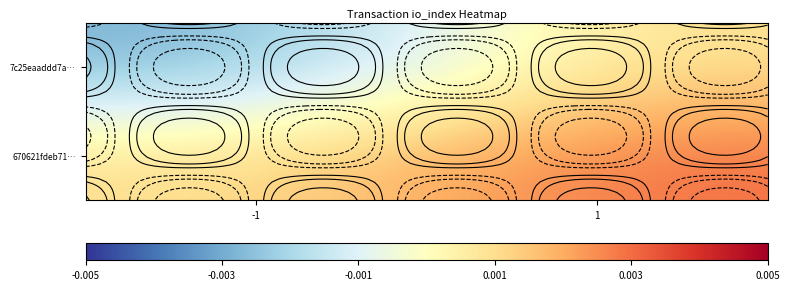

At which label does 670621fdeb71… reach its minimum?

-1